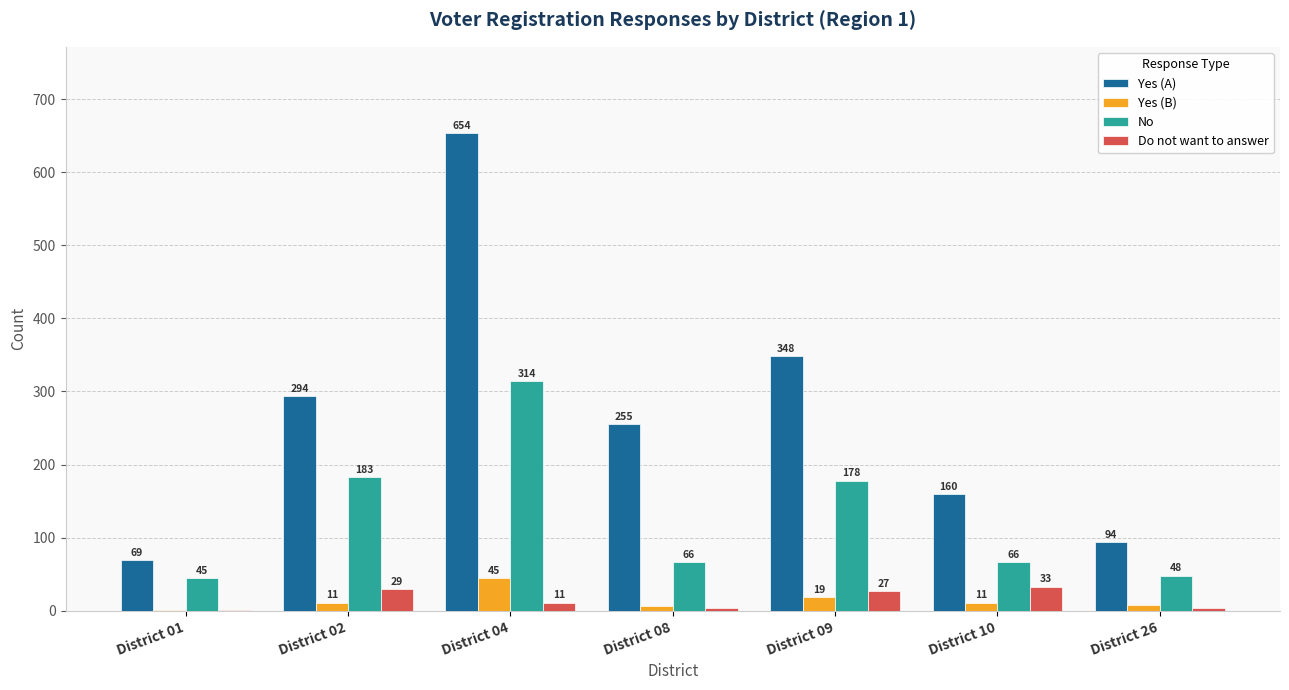

What is the approximate value of Do not want to answer at District 02, to the nearest 10?

30